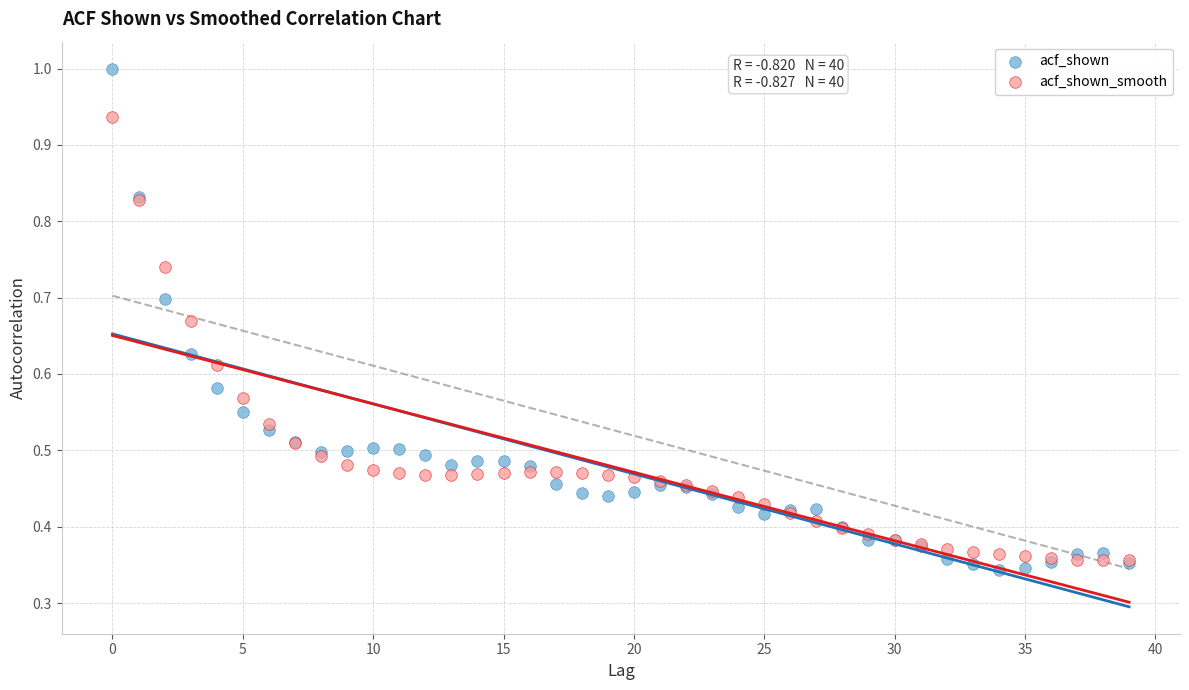

Which series has the largest Y range (max minus min)?

acf_shown